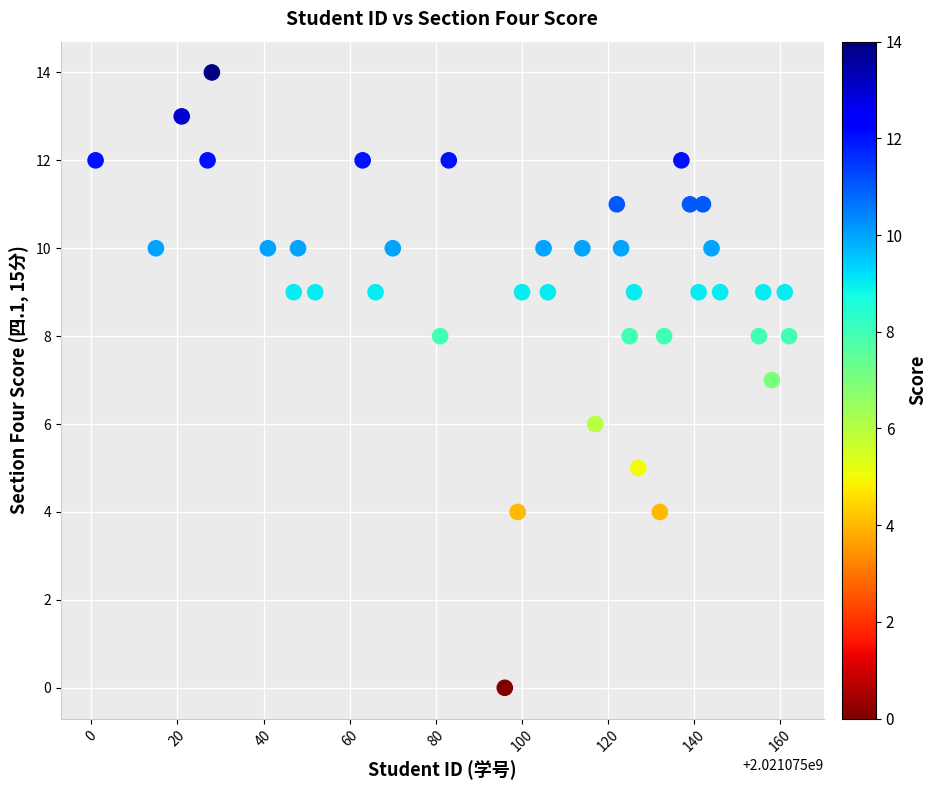

What is the range of X values (max minus min)?

161